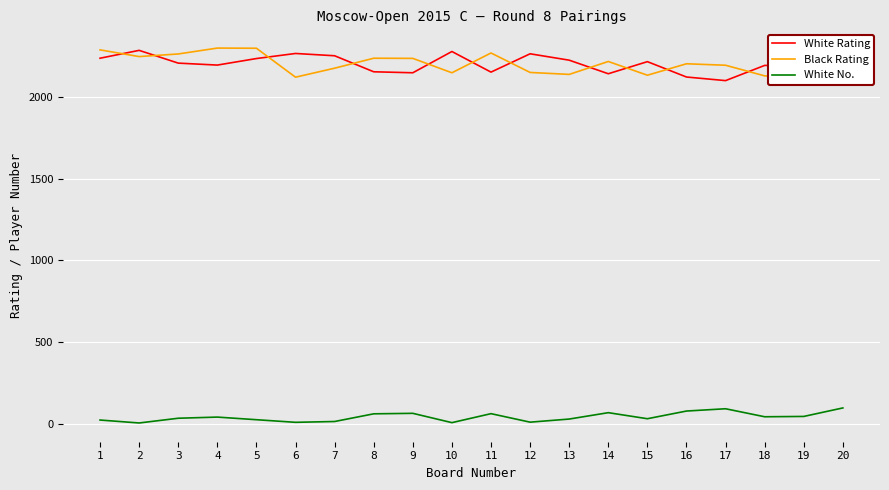

At which label is White Rating closest to 2186?

19